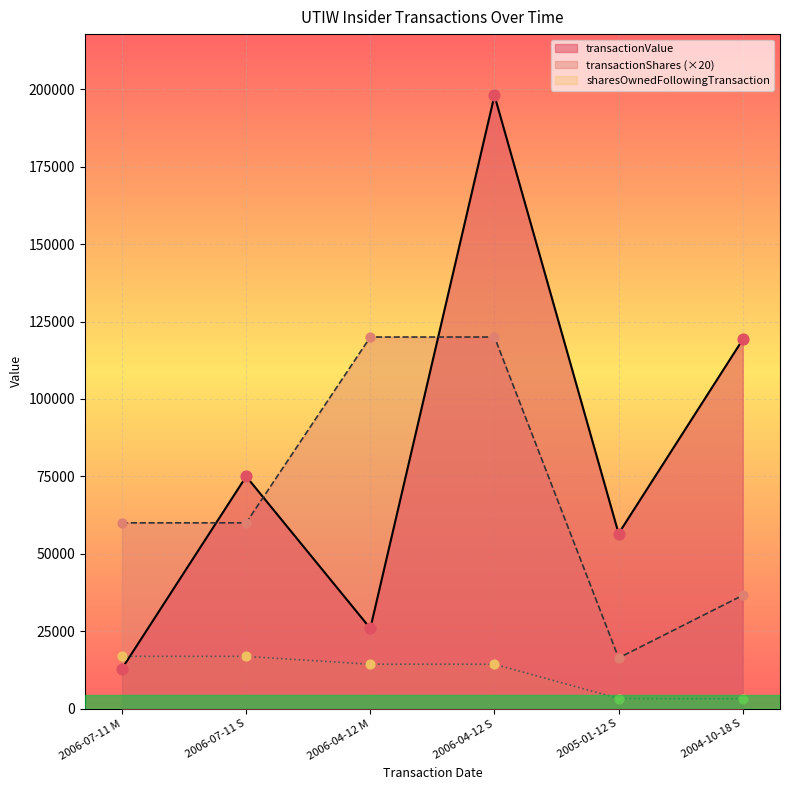

Which series reaches the maximum Y coordinate?

transactionValue